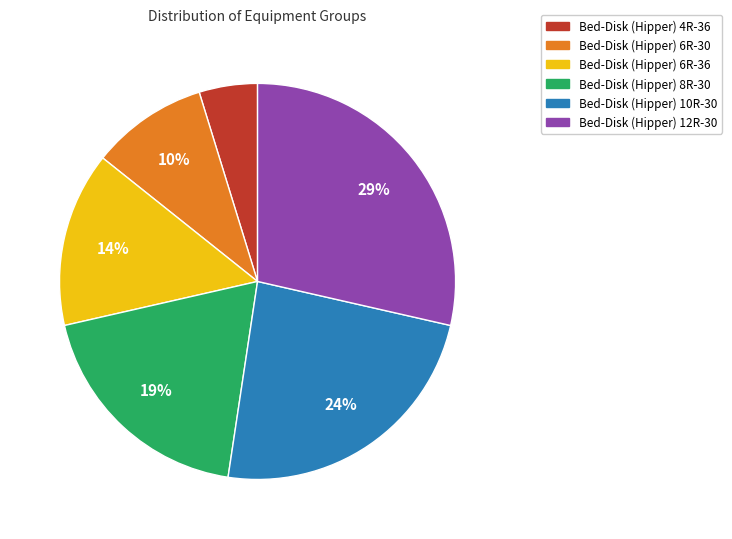

To the nearest percent, what is the combined percentage of Bed-Disk (Hipper) 6R-36 and Bed-Disk (Hipper) 10R-30?

38%